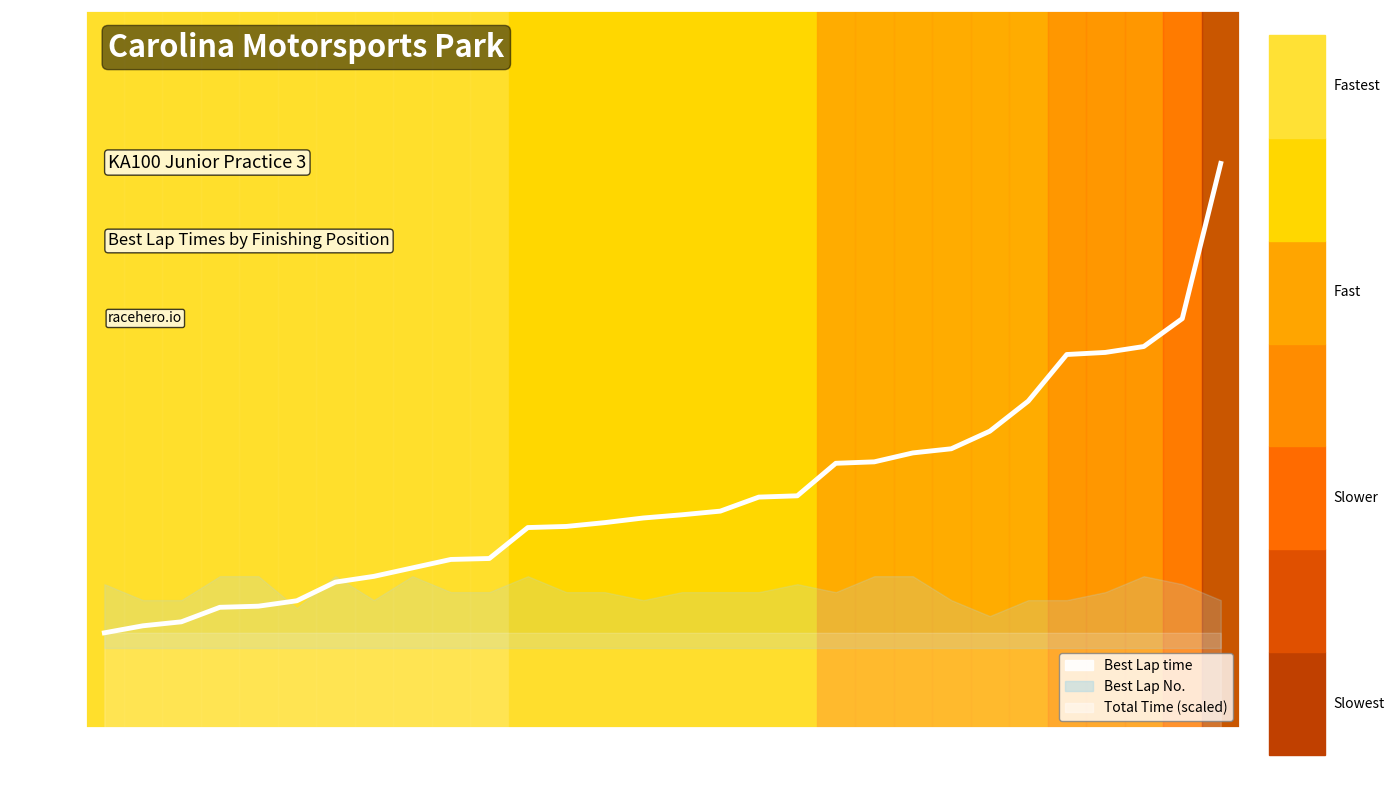

What is the change in value from 19 to 21?

+0.1